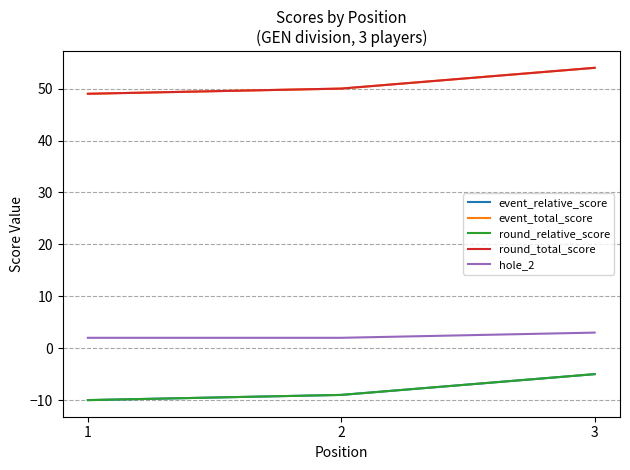

Does the chart have visible grid lines?

Yes